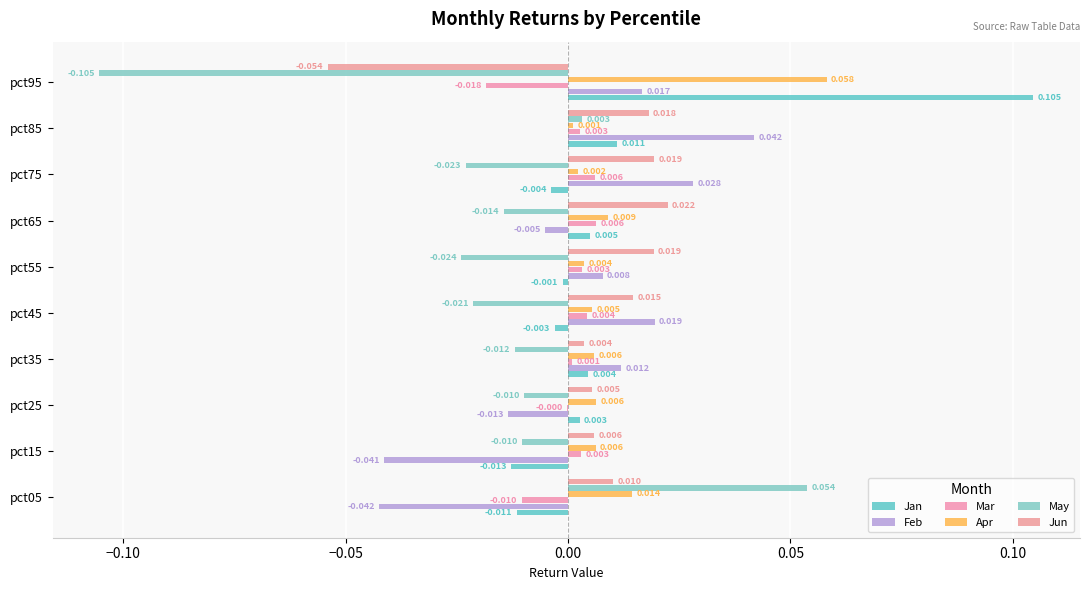

What is the label of the 5th bar from the right?

0.10